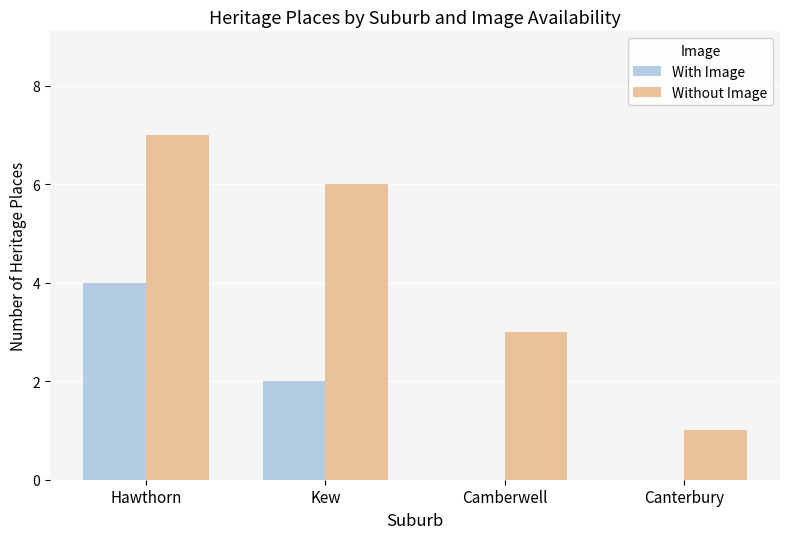

True or false: Without Image has a value of 3 at Camberwell.

True